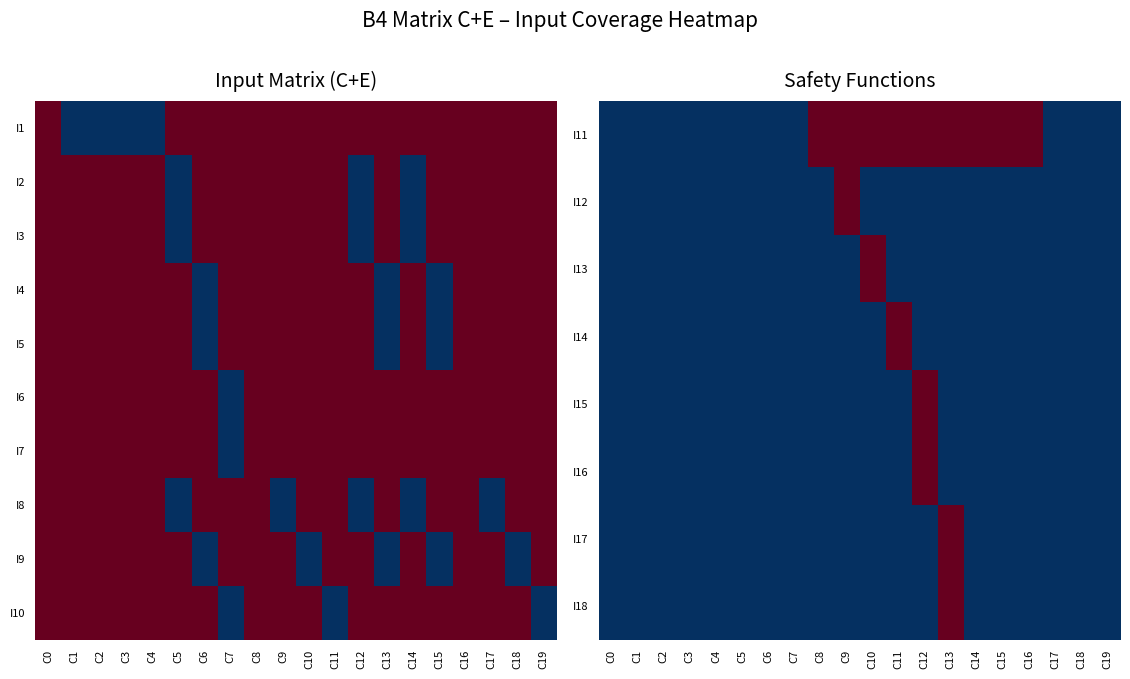

The I16 series shows 1 at C10. True or false?

False